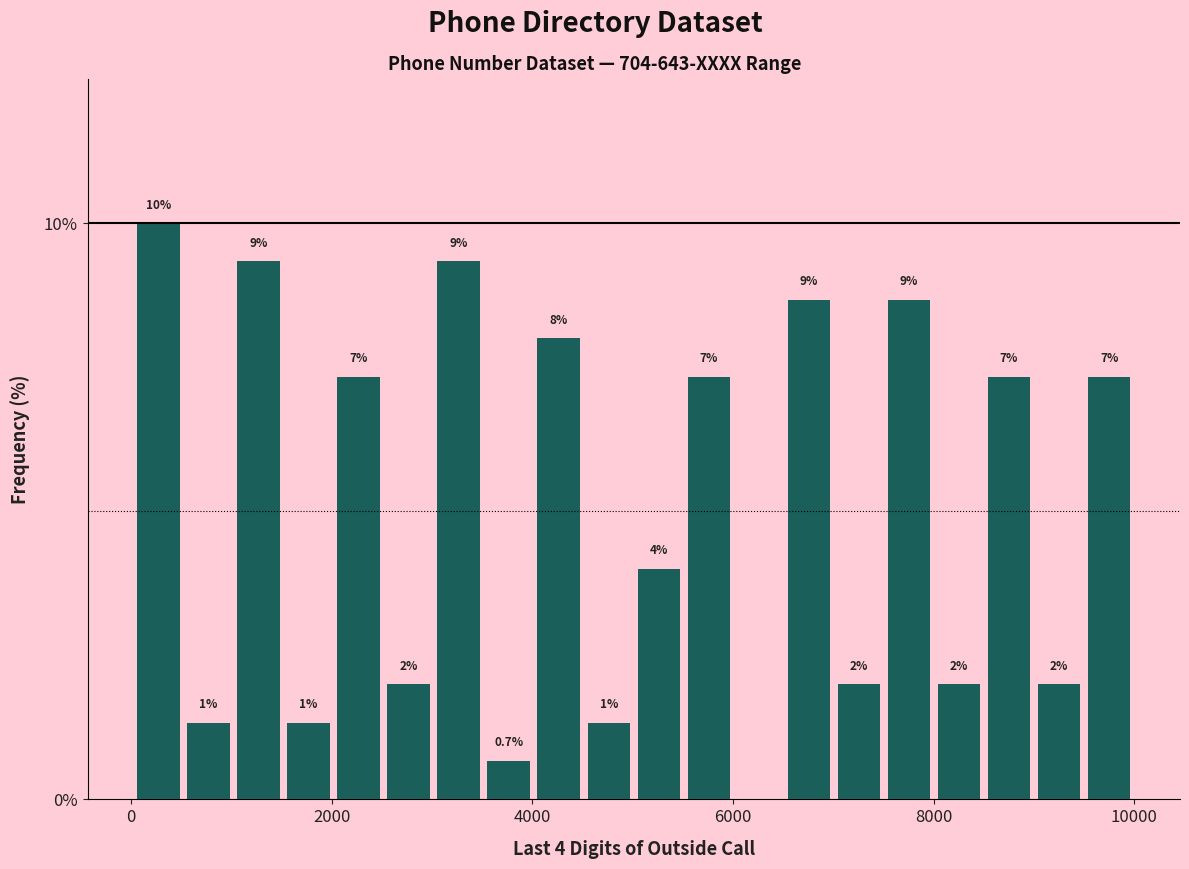

Read against the x-axis, roughly where is the centre of the tallest bar?

200